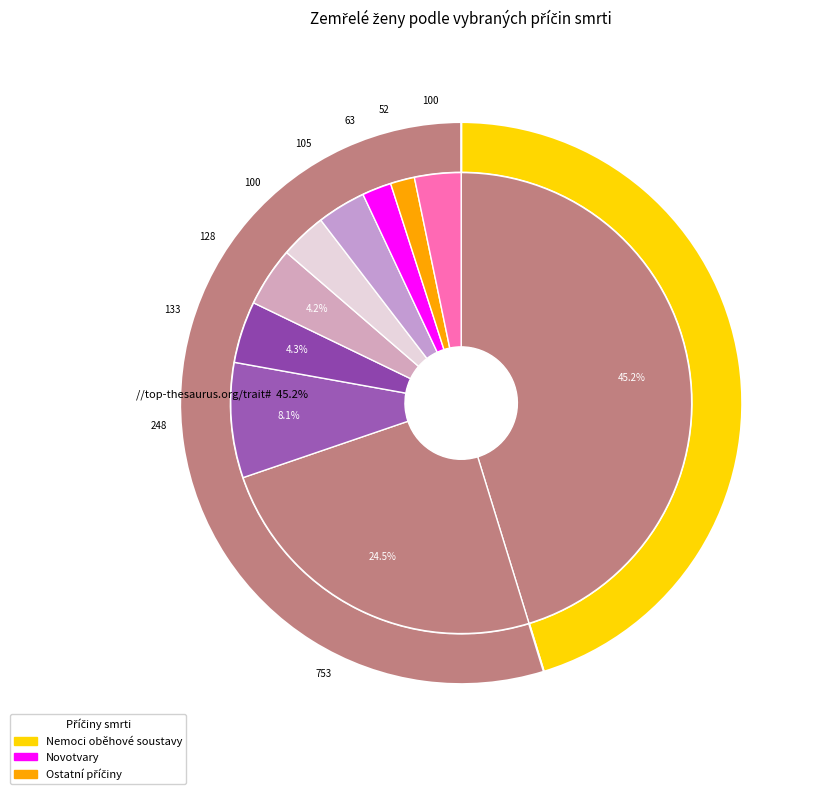

To the nearest percent, what is the difference between the largest and smallest slice percentages?

44%